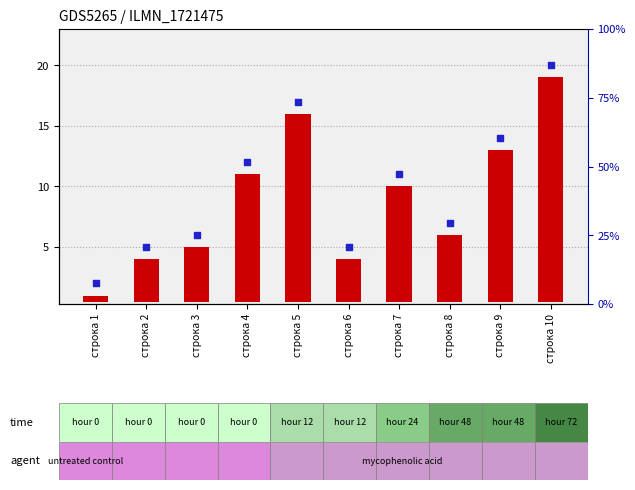

Which series has the largest Y range (max minus min)?

transformed count